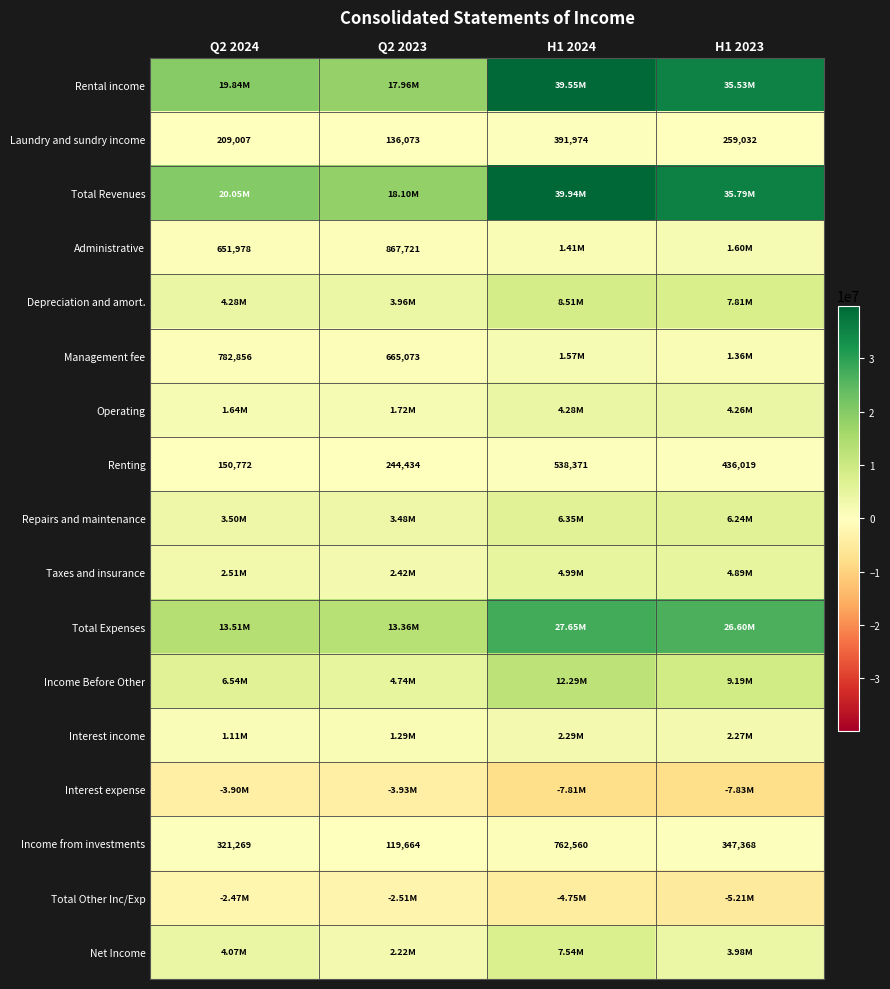

Rank the categories by Laundry and sundry income value from highest to lowest.

H1 2024, H1 2023, Q2 2024, Q2 2023